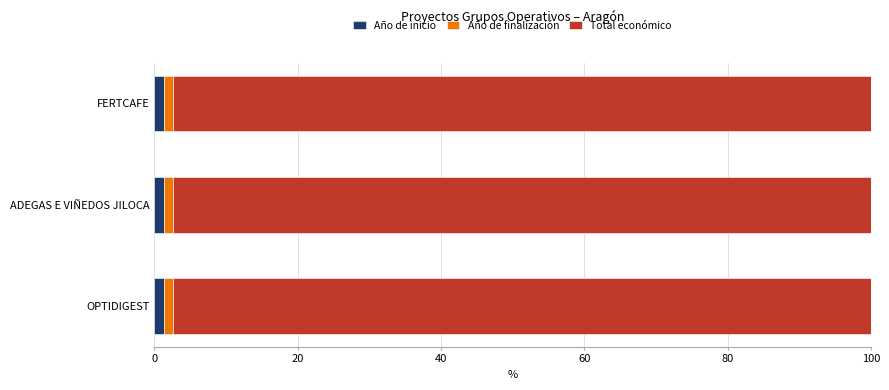

What are all the series names shown in the legend?

Año de inicio, Año de finalización, Total económico